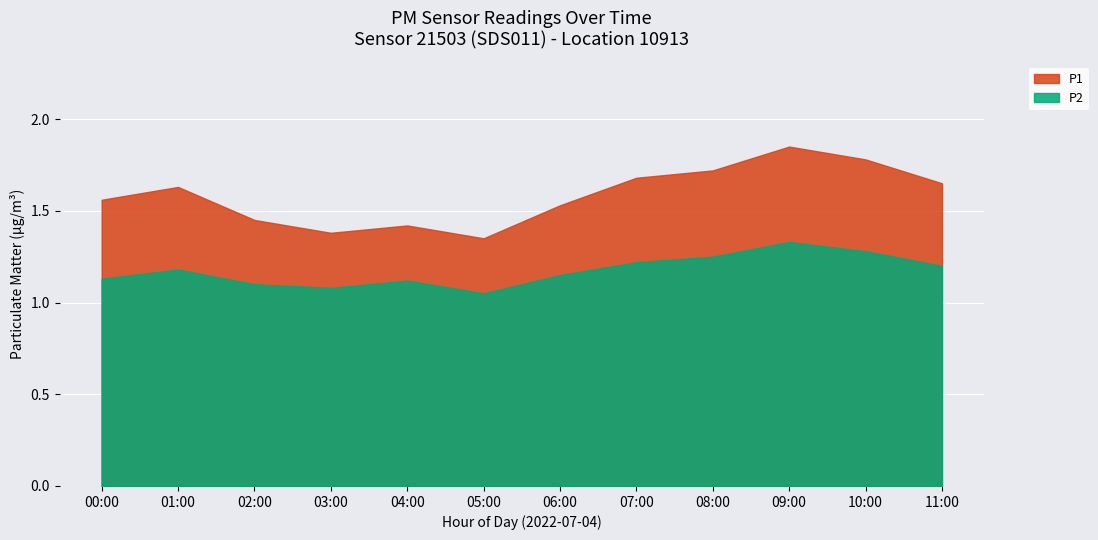

Between 03:00 and 05:00, which is larger?

03:00